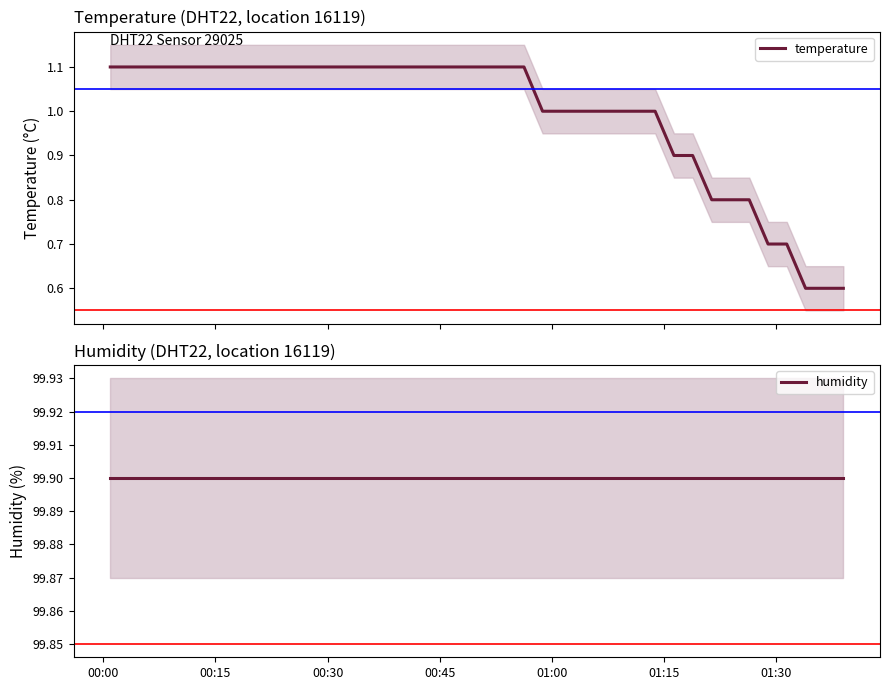

What is the lowest value of the temperature series?

0.6